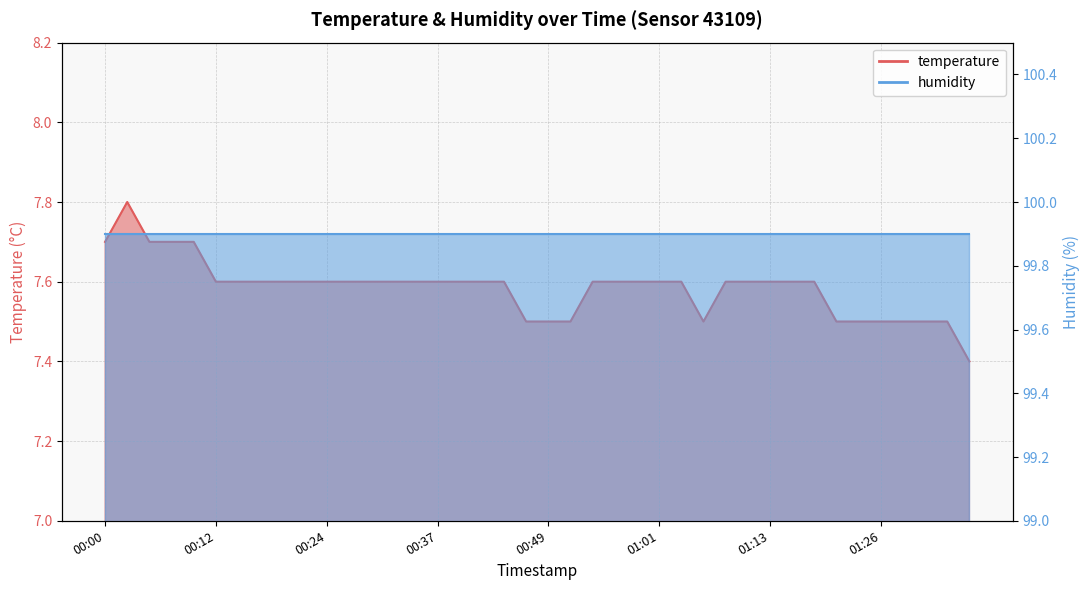

Reading right to left, extract all data points from this chart.

7.4	7.5	7.5	7.5	7.5	7.5	7.5	7.6	7.6	7.6	7.6	7.6	7.5	7.6	7.6	7.6	7.6	7.6	7.5	7.5	7.5	7.6	7.6	7.6	7.6	7.6	7.6	7.6	7.6	7.6	7.6	7.6	7.6	7.6	7.6	7.7	7.7	7.7	7.8	7.7